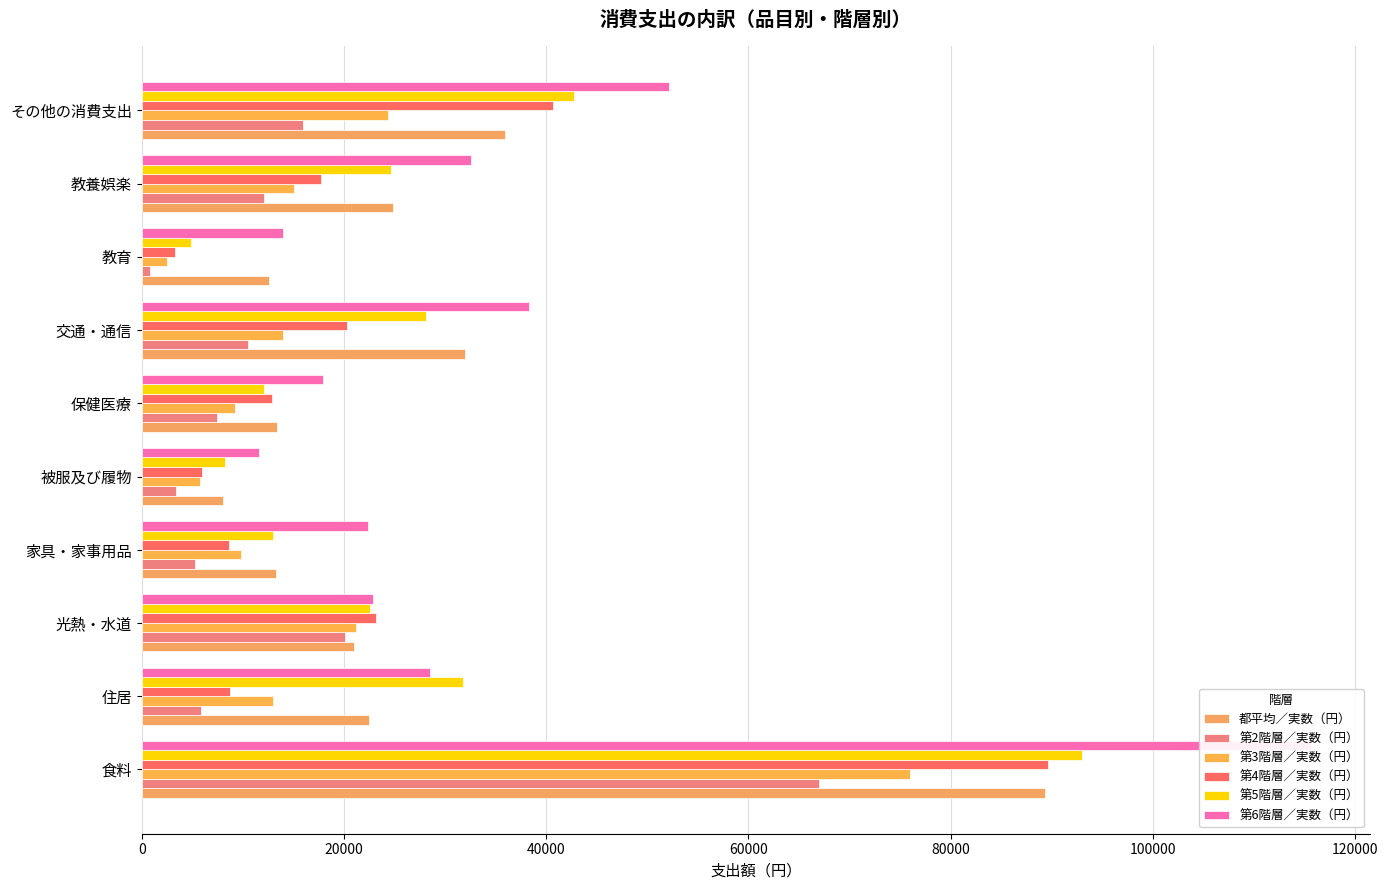

What is the minimum value for 都平均／実数（円）?

8041